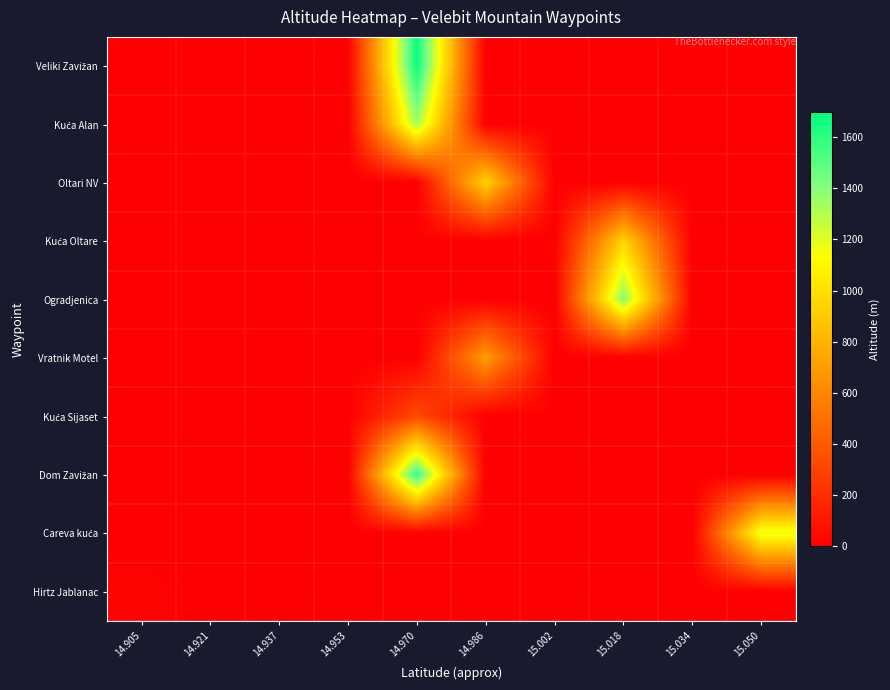

At how many categories does at least one series exceed 812?

4